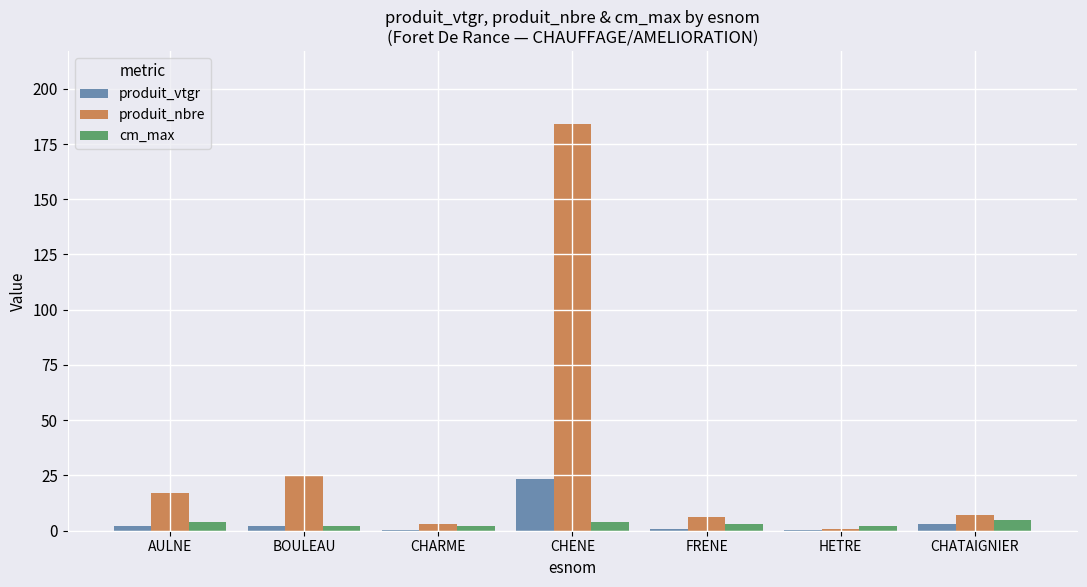

True or false: produit_vtgr has a value of 0.2 at HETRE.

True